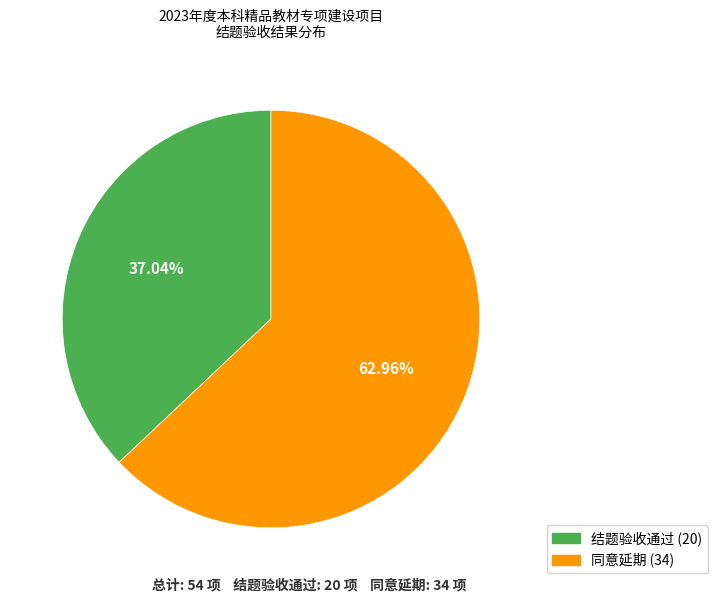

The 结题验收通过 slice represents 43% of the pie. True or false?

False